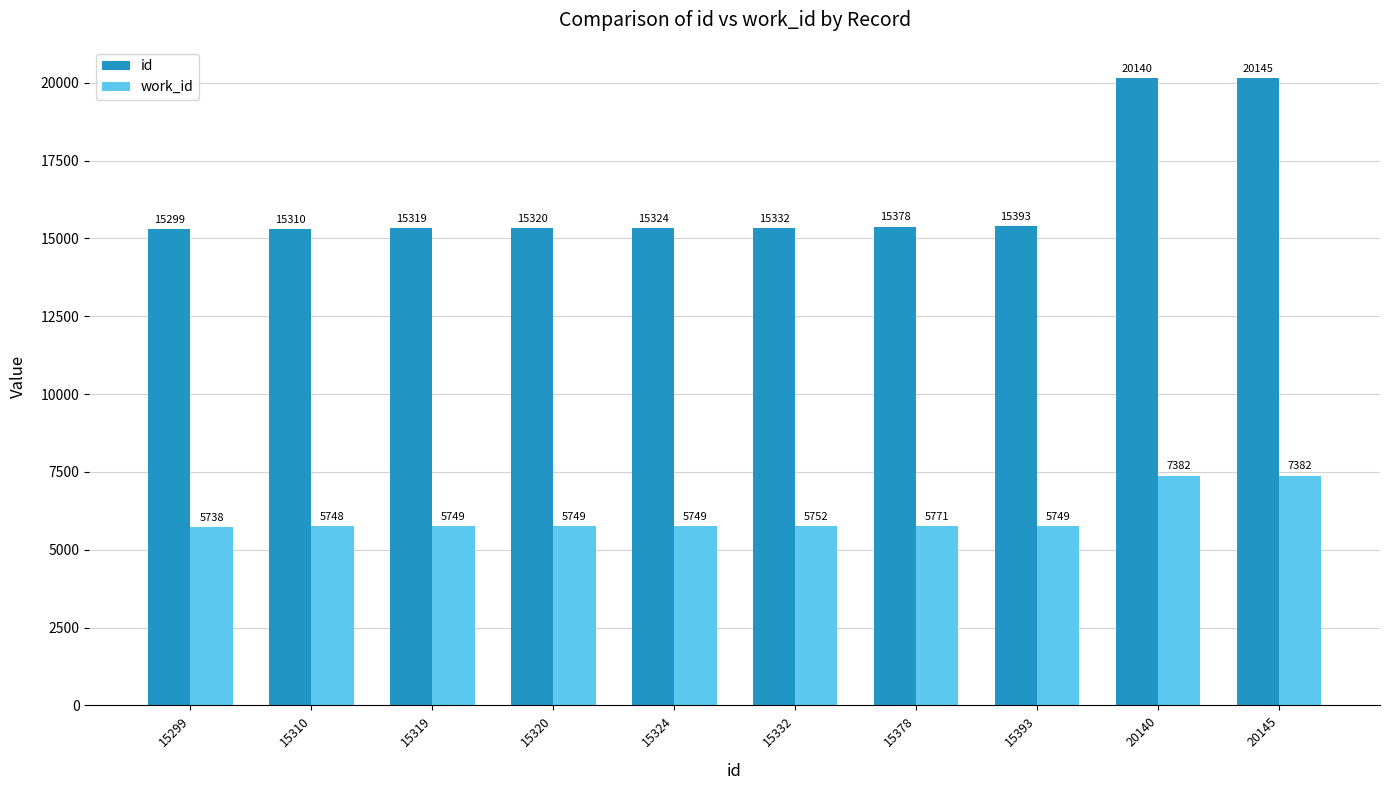

At which label is id closest to 17722?

15393